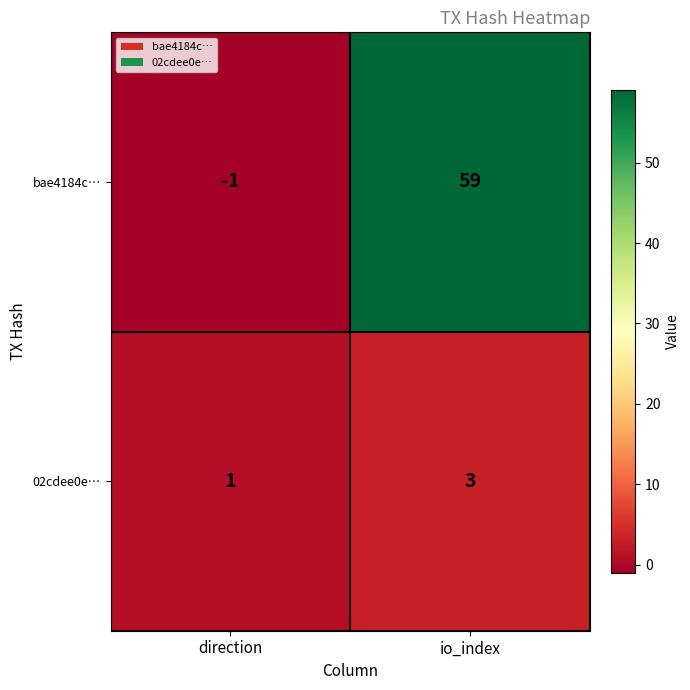

Reading left to right, transcribe all the data shown in this chart.

bae4184c…: -1	59
02cdee0e…: 1	3